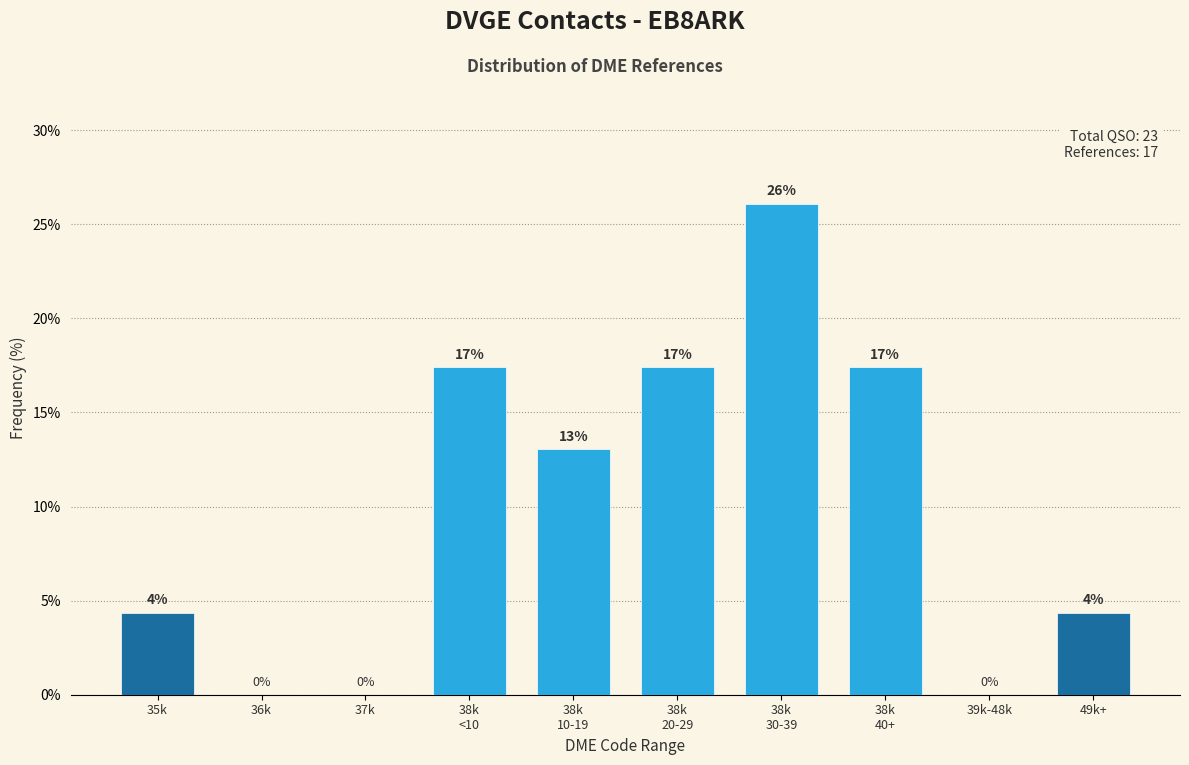

Which has a higher value, 36k or 35k?

35k